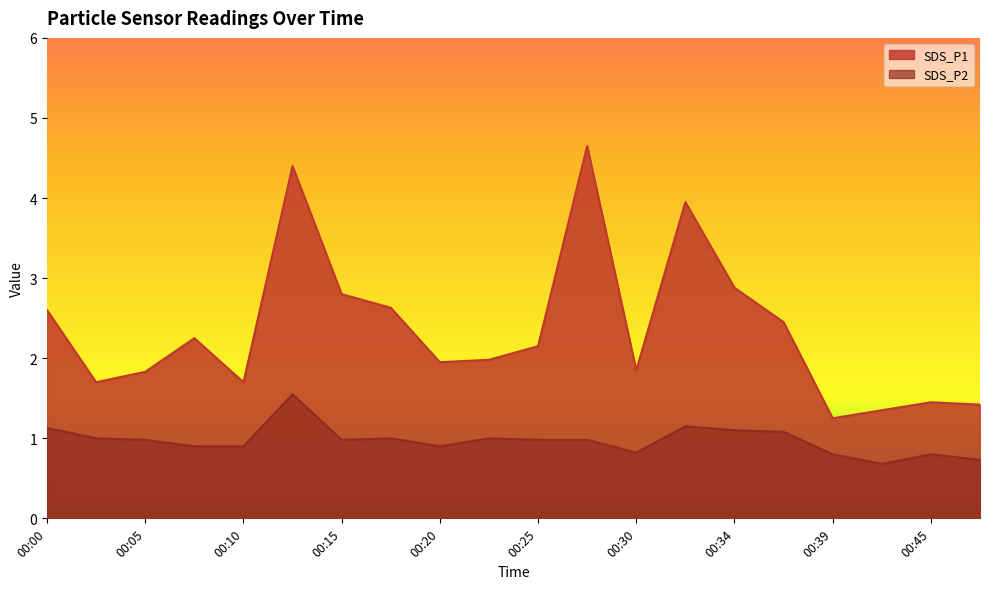

At which category is the sum across all series the highest?

00:12